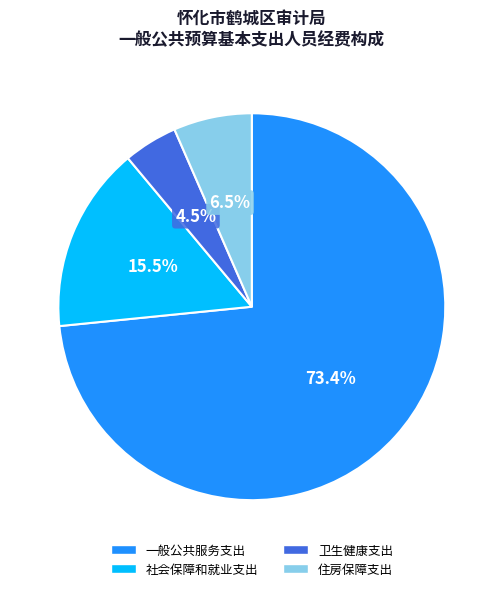

Rank the categories by value from highest to lowest.

一般公共服务支出, 社会保障和就业支出, 住房保障支出, 卫生健康支出